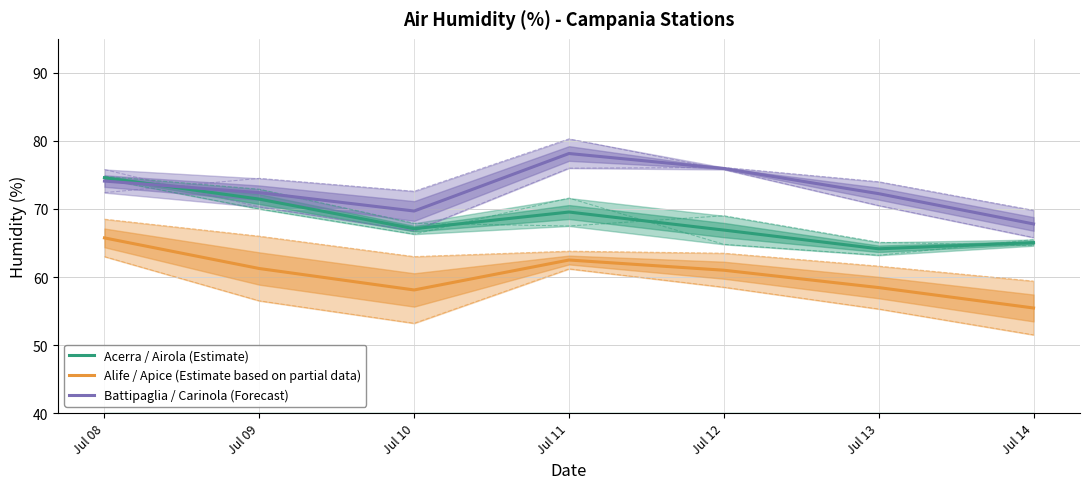

Is this an area chart (filled region under the line)?

No